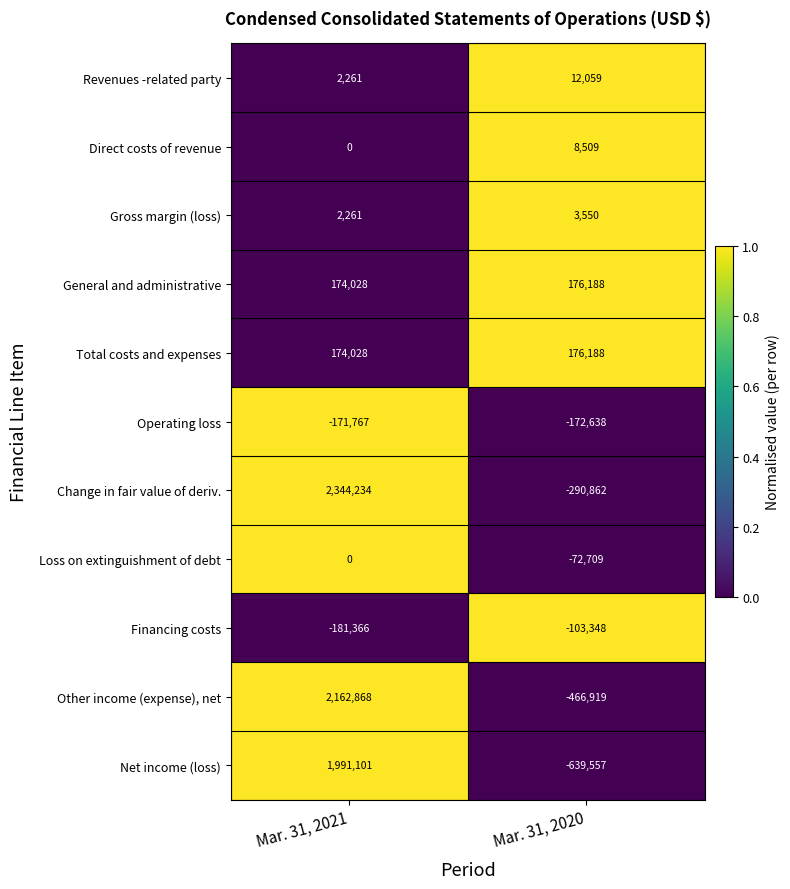

Which series has the largest total across all categories?

Change in fair value of deriv.